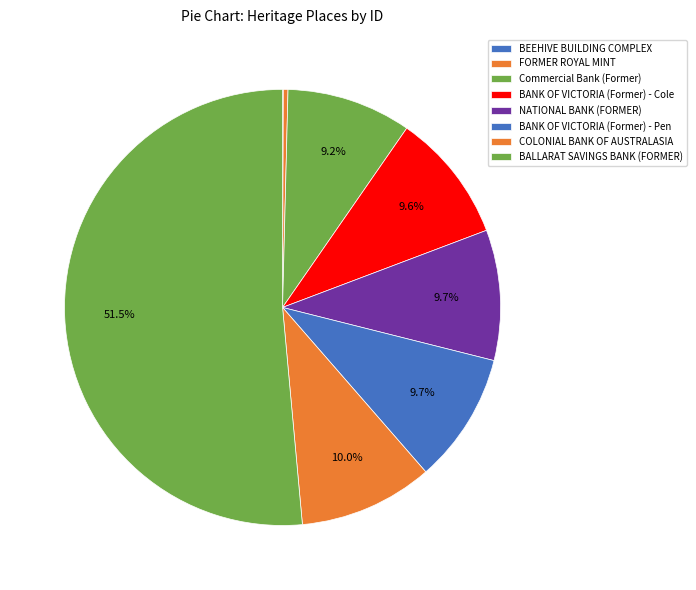

How many slices are in this pie chart?

8